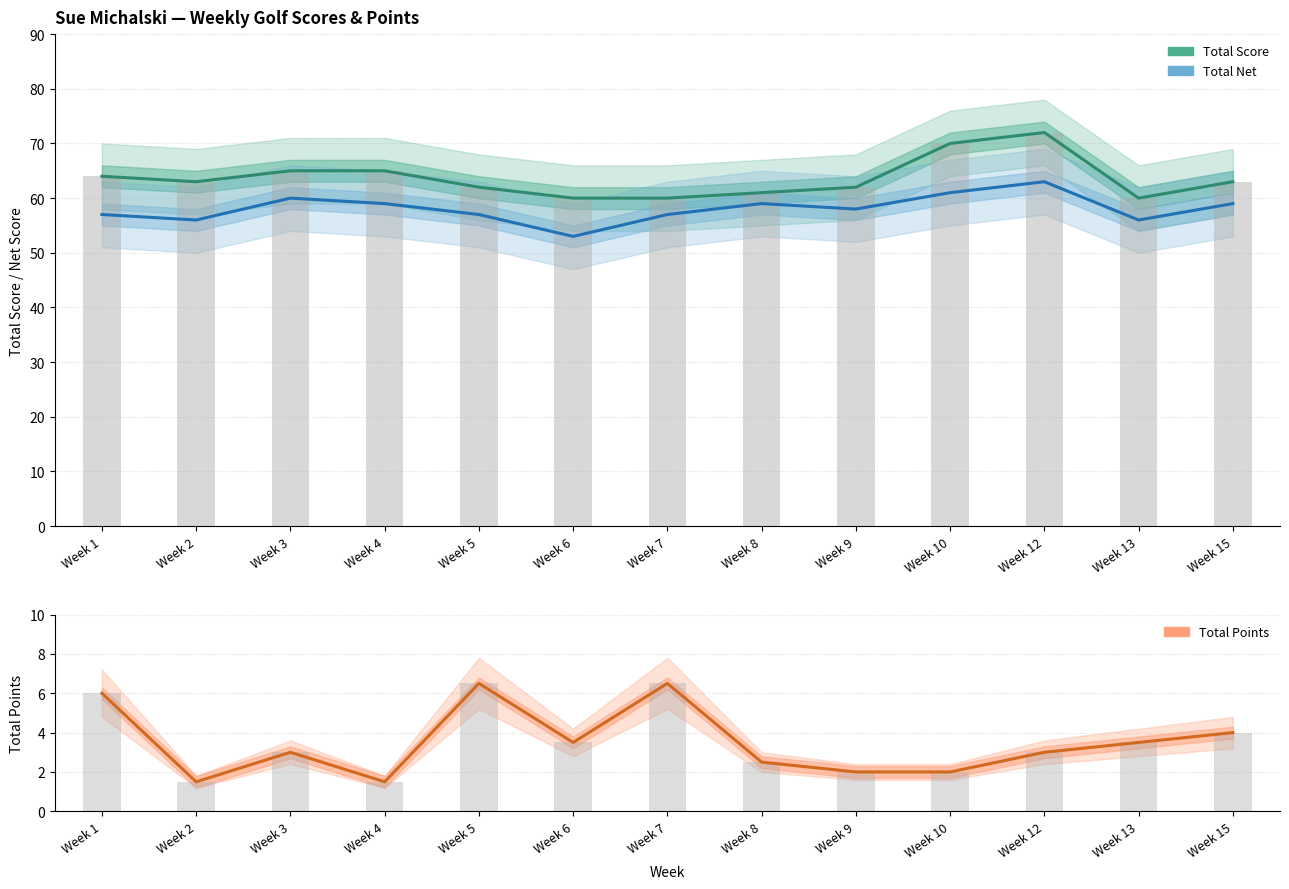

Where is Total Net nearest to the value 58?

Week 9